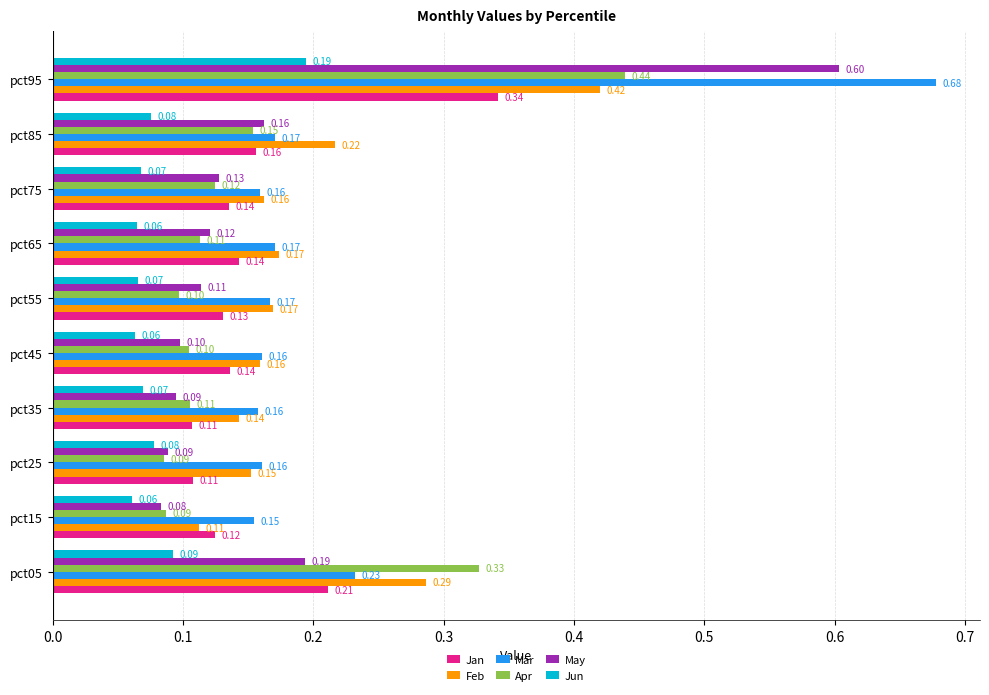

What is the sum of all Feb values?

2.0